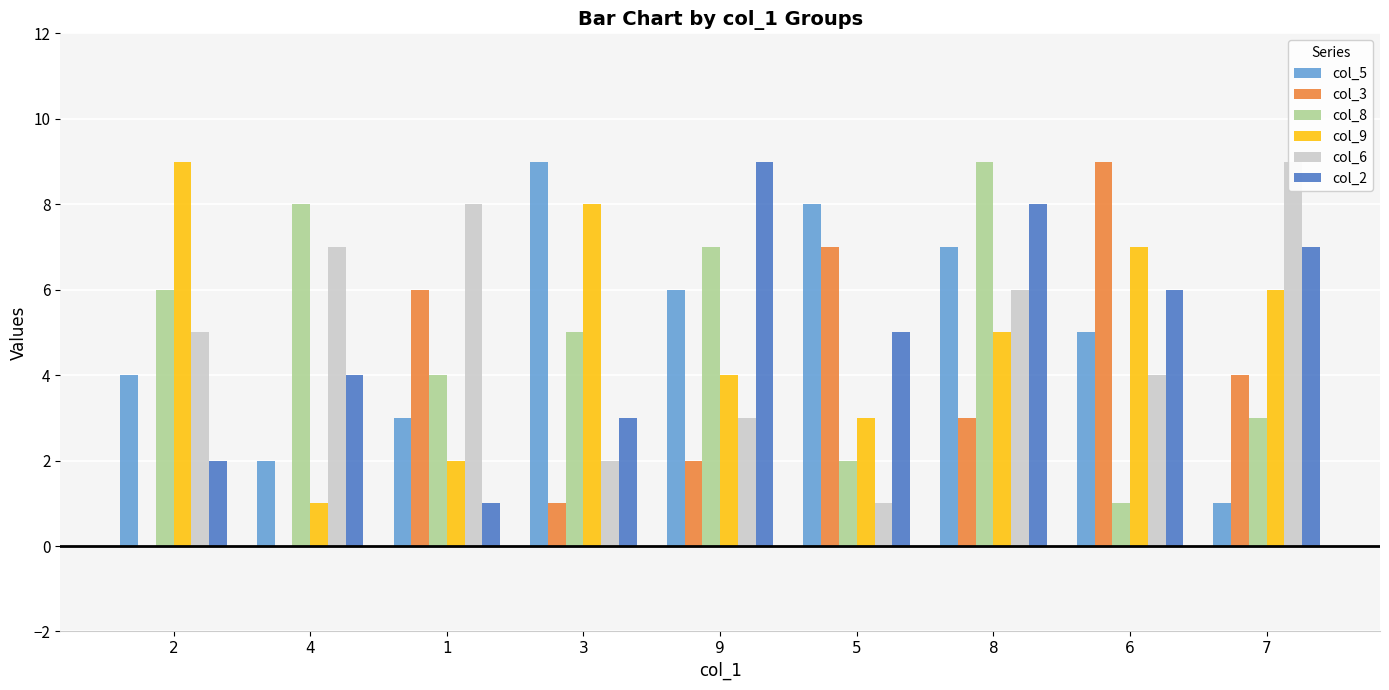

Which series has the largest range (max minus min)?

col_3